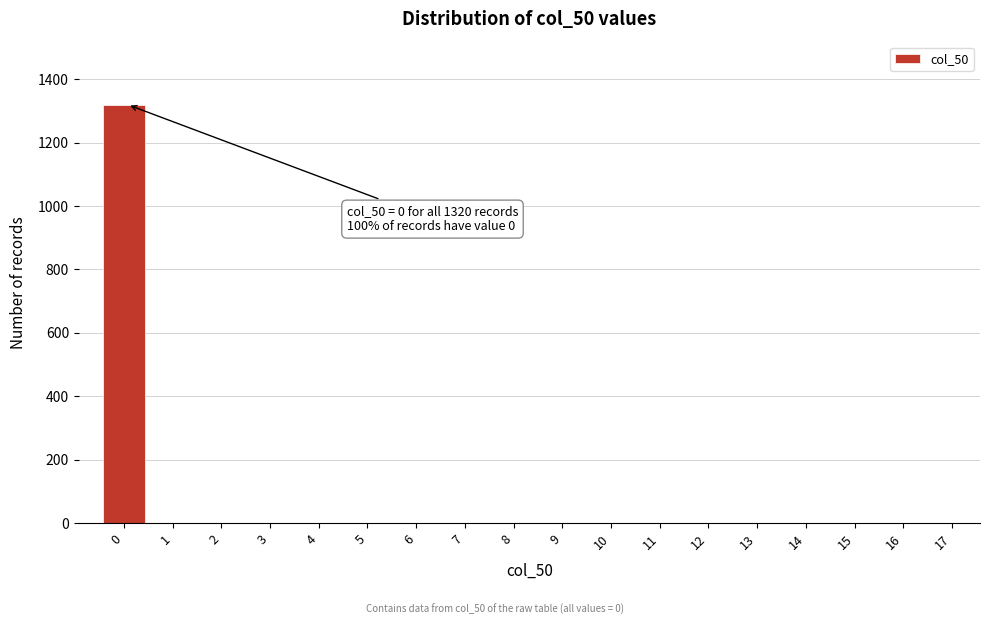

Reading left to right, list all the values displayed in this chart.

0=1320	1=0	2=0	3=0	4=0	5=0	6=0	7=0	8=0	9=0	10=0	11=0	12=0	13=0	14=0	15=0	16=0	17=0